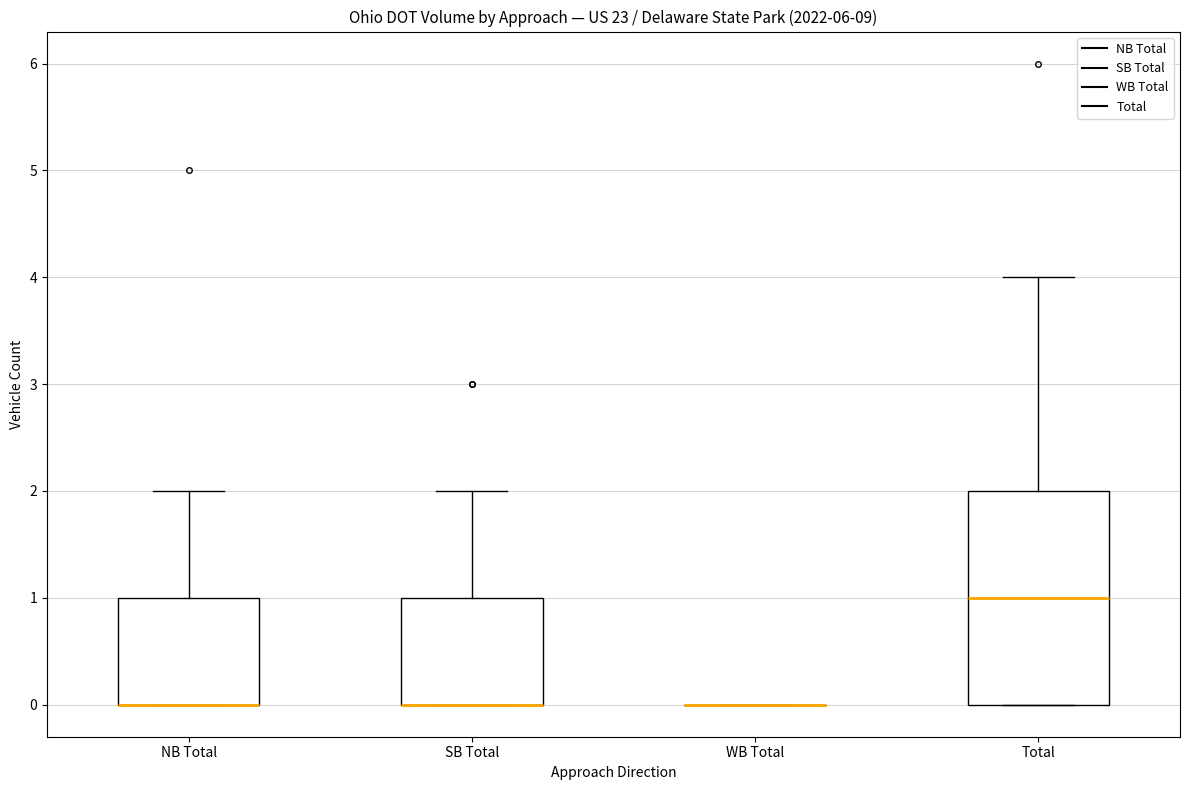

Reading left to right, transcribe this box plot: for each box, give where its median line is, the range the box spans, and where its two whiskers end, as read against the y-axis. The values are not printed on the chart, so give them approximately, as read against the axis.

NB Total: median 0 (drawn on the box's lower edge), box 0 to 1, whiskers 0 to 2
SB Total: median 0 (drawn on the box's lower edge), box 0 to 1, whiskers 0 to 2
WB Total: box collapsed to a line at 0, whiskers 0 to 0
Total: median 1, box 0 to 2, whiskers 0 to 4